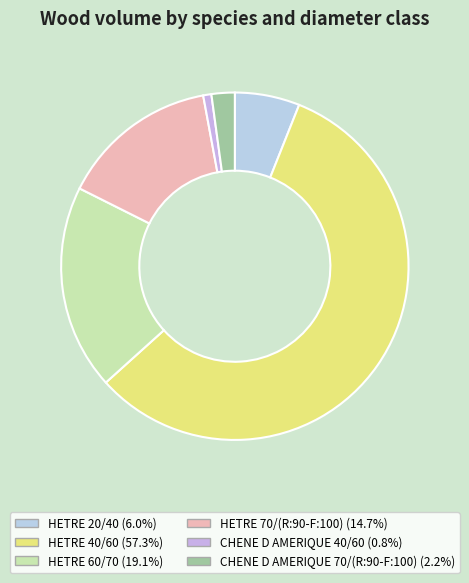

Which category has the biggest portion of the pie?

HETRE 40/60